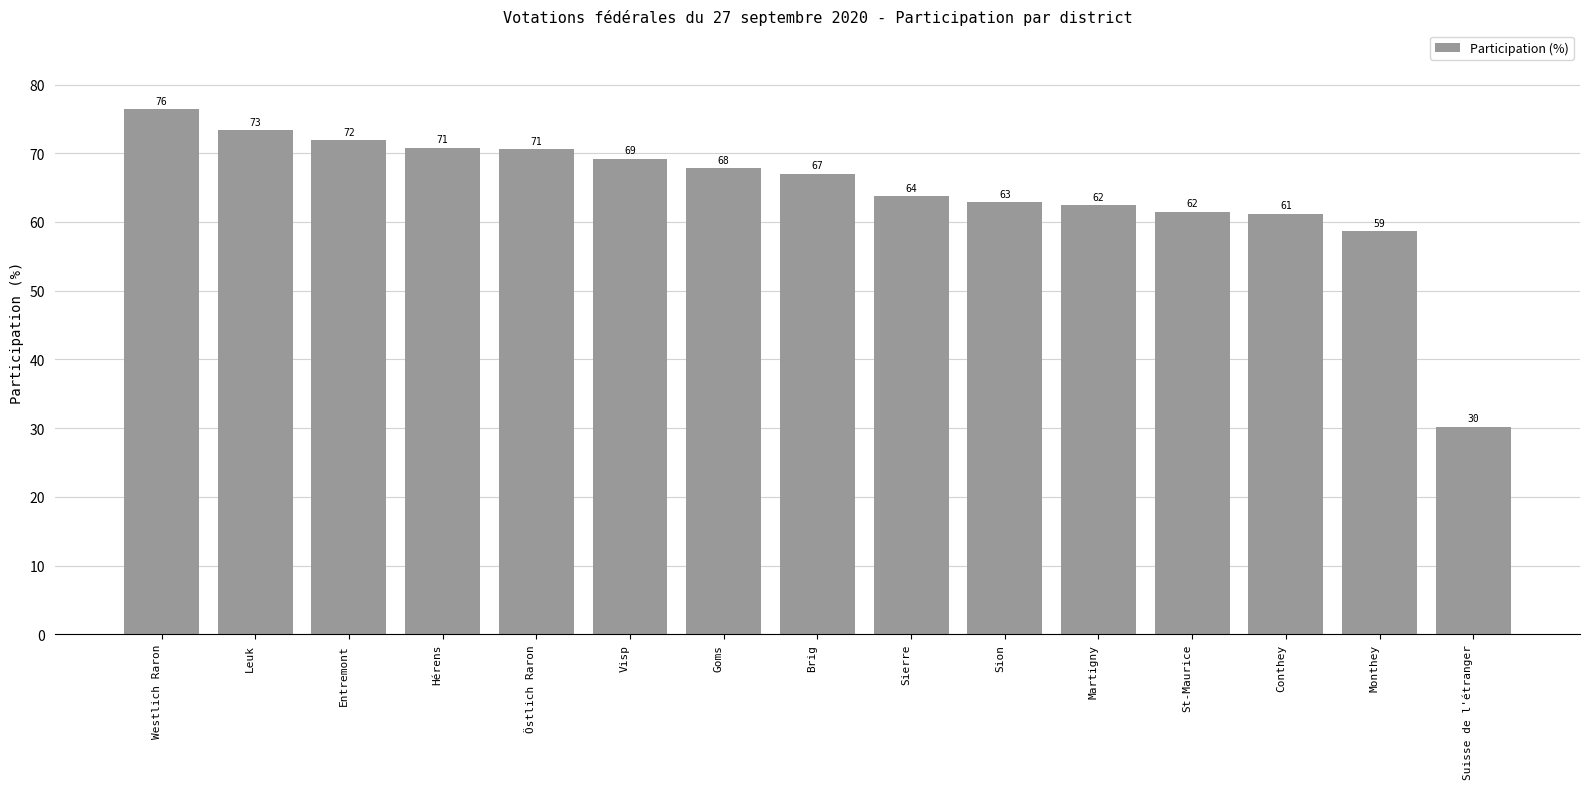

The value at Visp is 69.2. True or false?

True